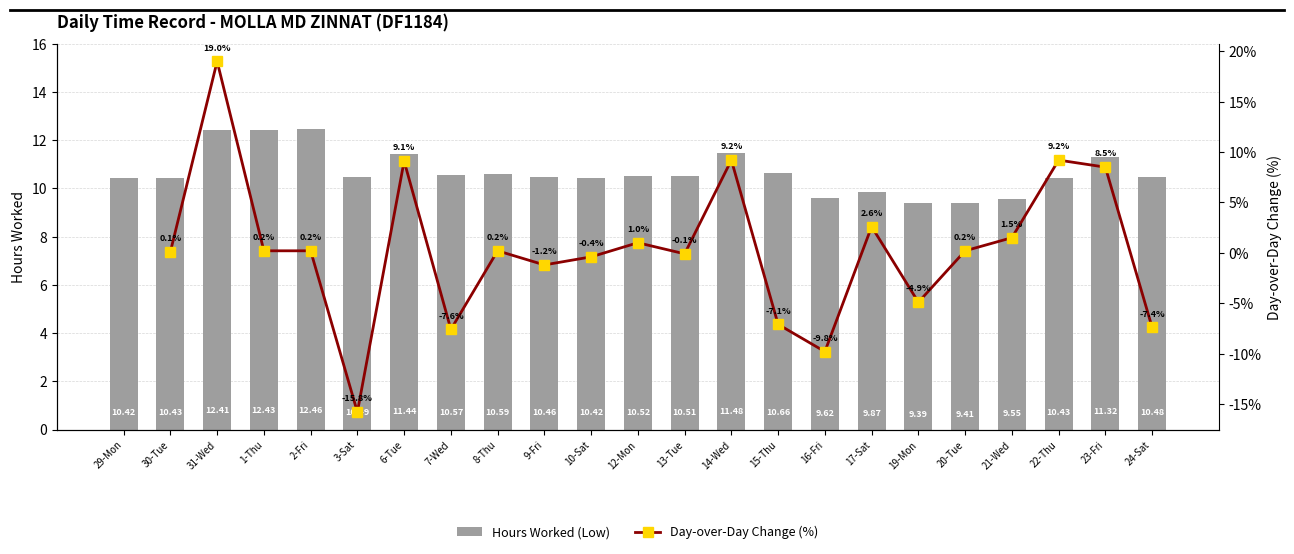

Are the bars horizontal?

No